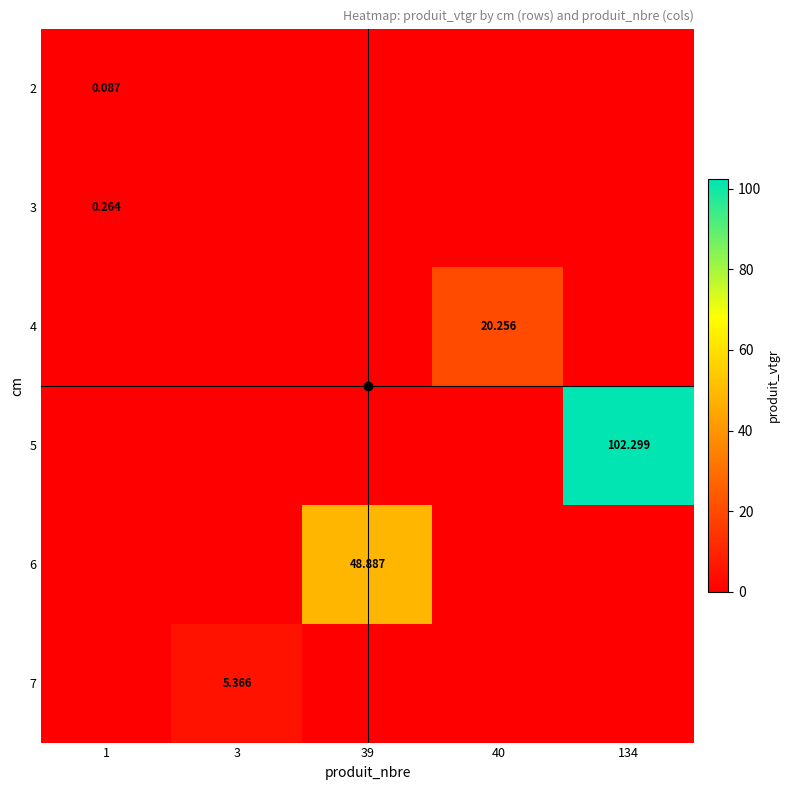

The 2 series shows 0.0 at 39. True or false?

False